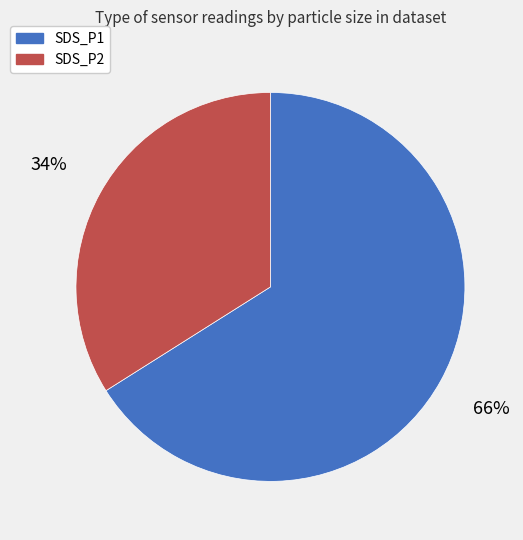

Is there a majority slice in this chart?

Yes